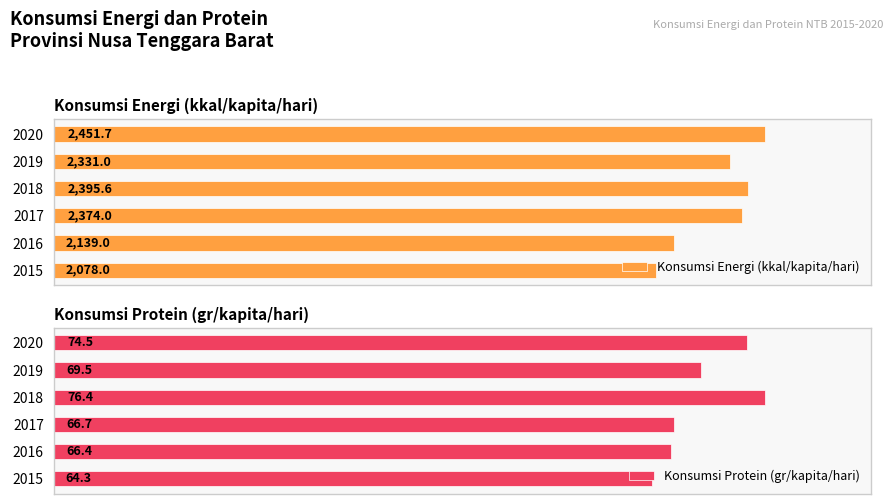

Rank the categories by Konsumsi Energi (kkal/kapita/hari) value from lowest to highest.

2015, 2016, 2019, 2017, 2018, 2020